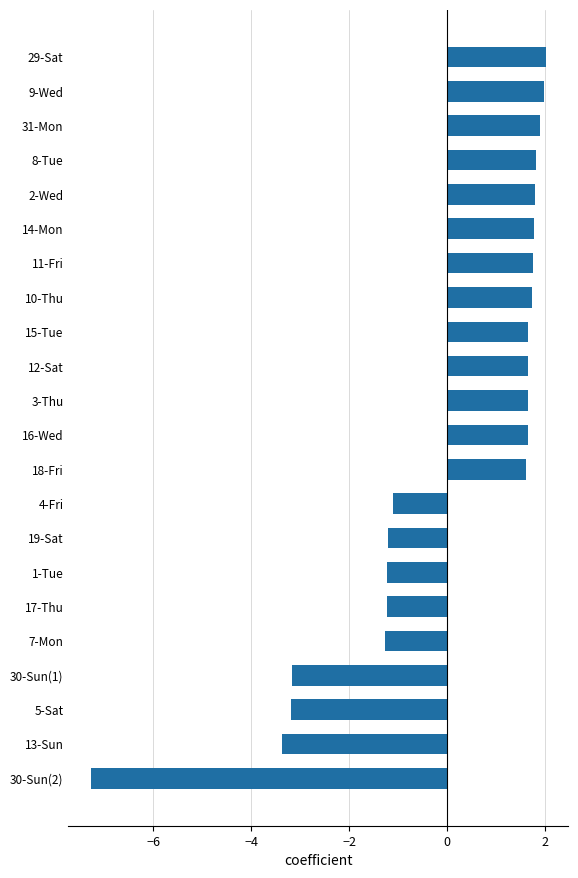

What is the label of the 20th bar from the top?

5-Sat